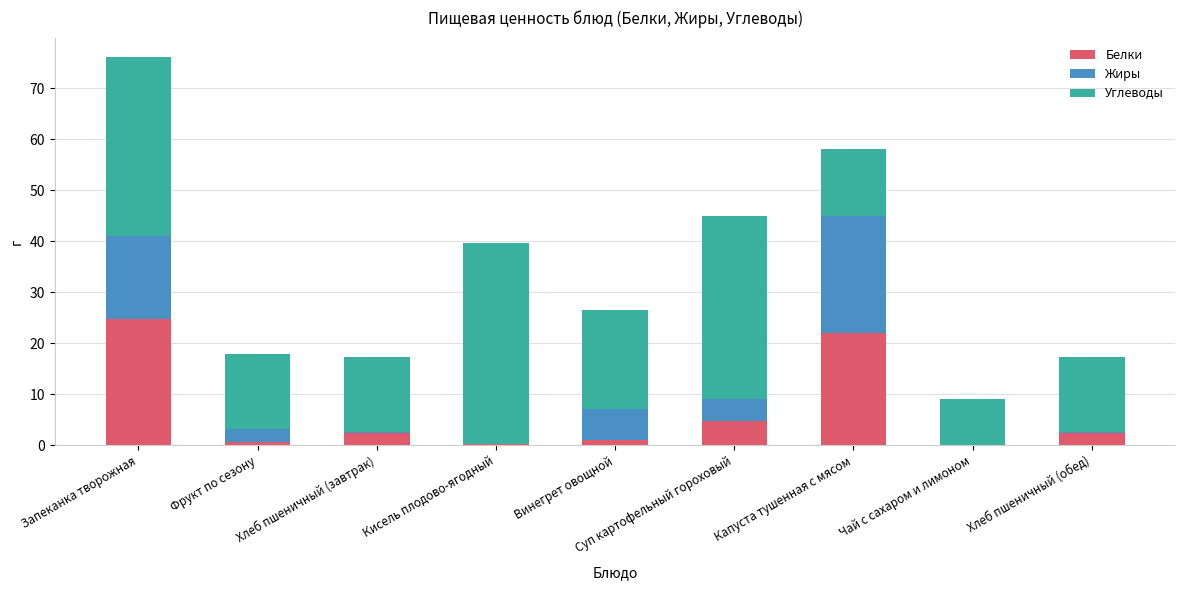

At which category is the sum across all series the highest?

Запеканка творожная